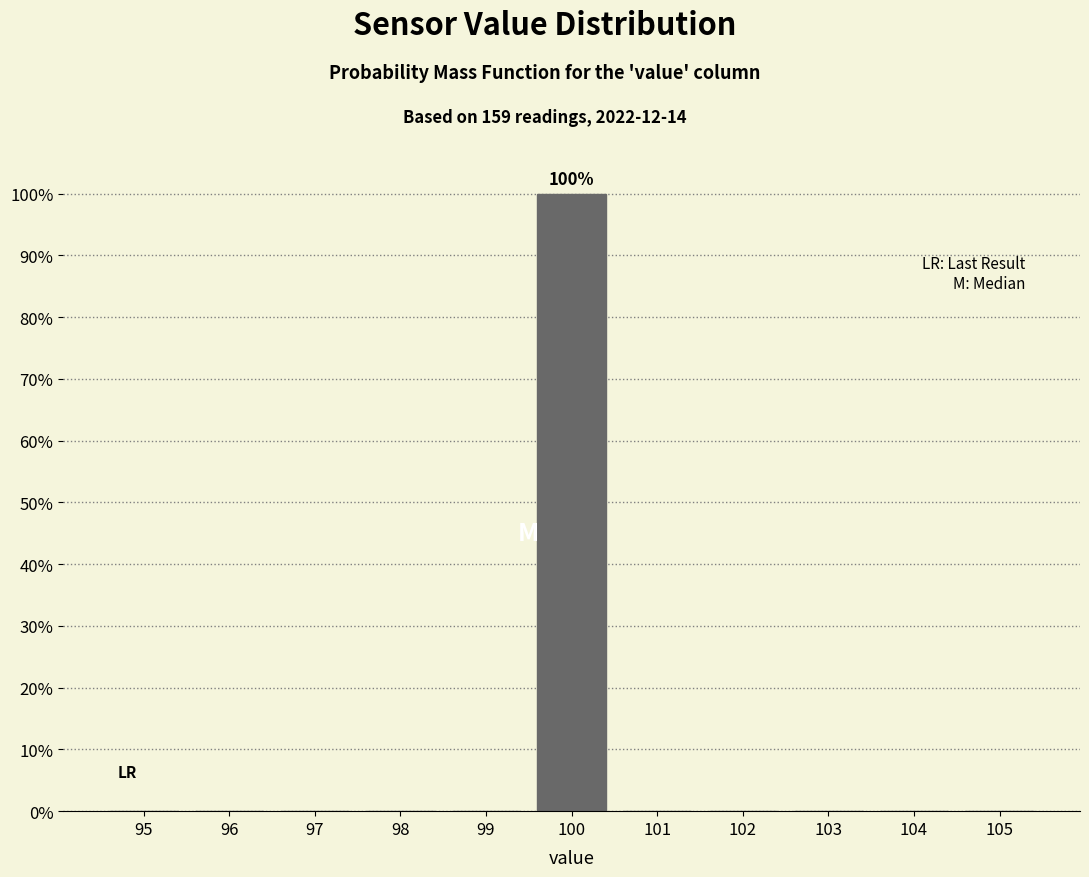

Reading right to left, list all the values displayed in this chart.

105=0	104=0	103=0	102=0	101=0	100=100	99=0	98=0	97=0	96=0	95=0